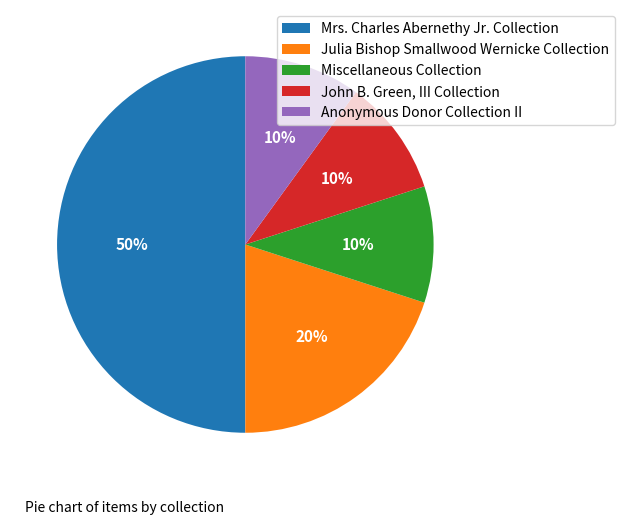

What percentage is the Julia Bishop Smallwood Wernicke Collection slice, to the nearest percent?

20%